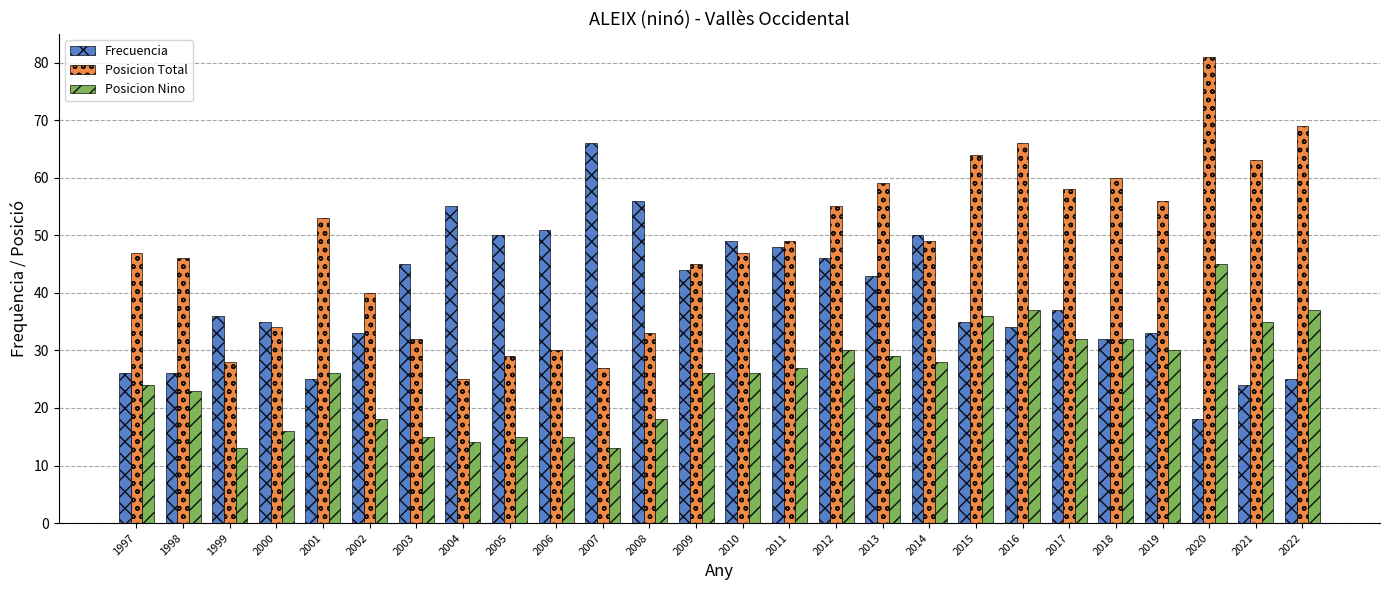

Does the chart contain any negative values?

No